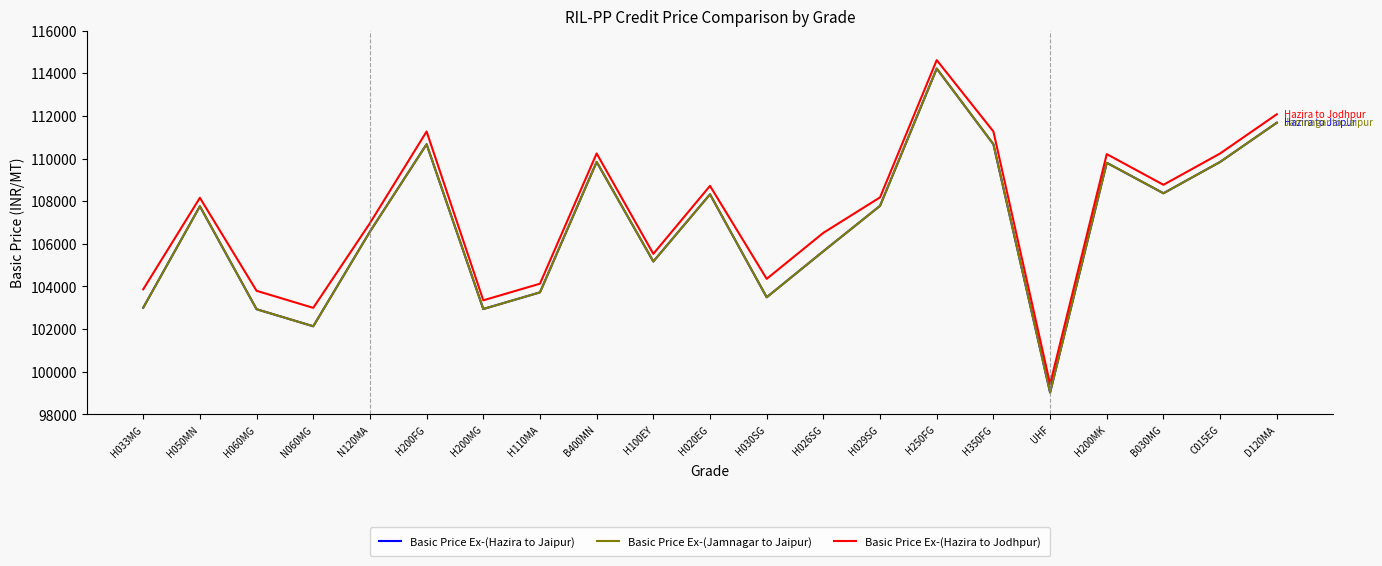

The Basic Price Ex-(Hazira to Jodhpur) series shows 154867 at H050MN. True or false?

False